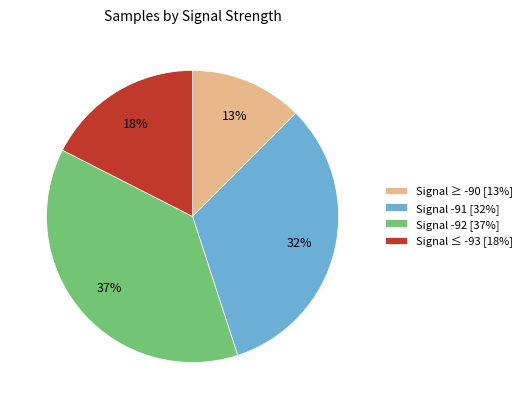

Which category has the smallest portion of the pie?

Signal ≥ -90 [13%]